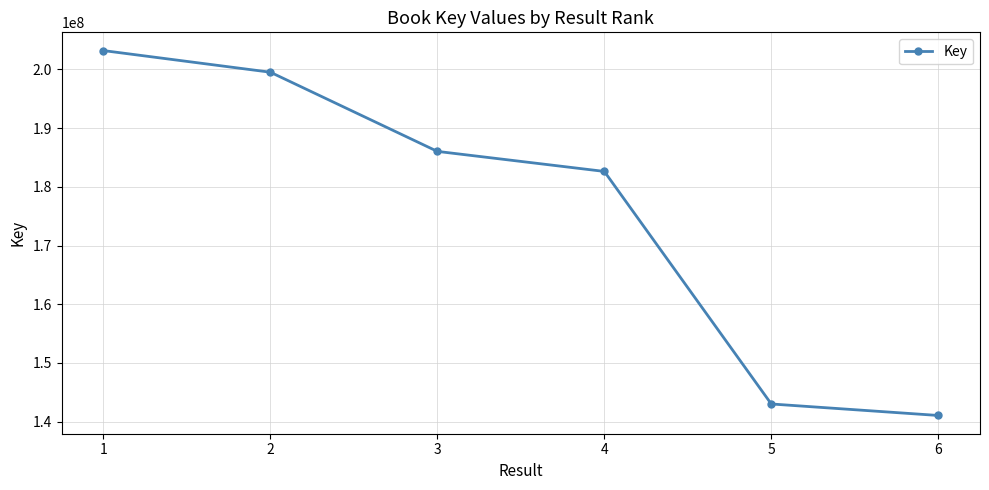

Between 3 and 4, which is larger?

3